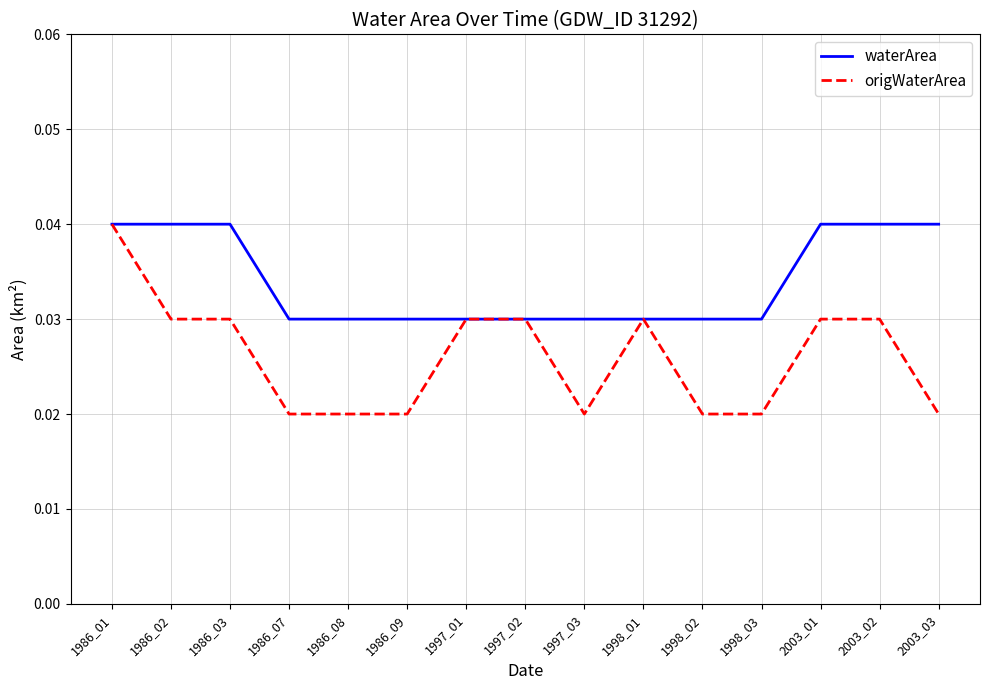

Does the chart display data point markers on the line(s)?

No